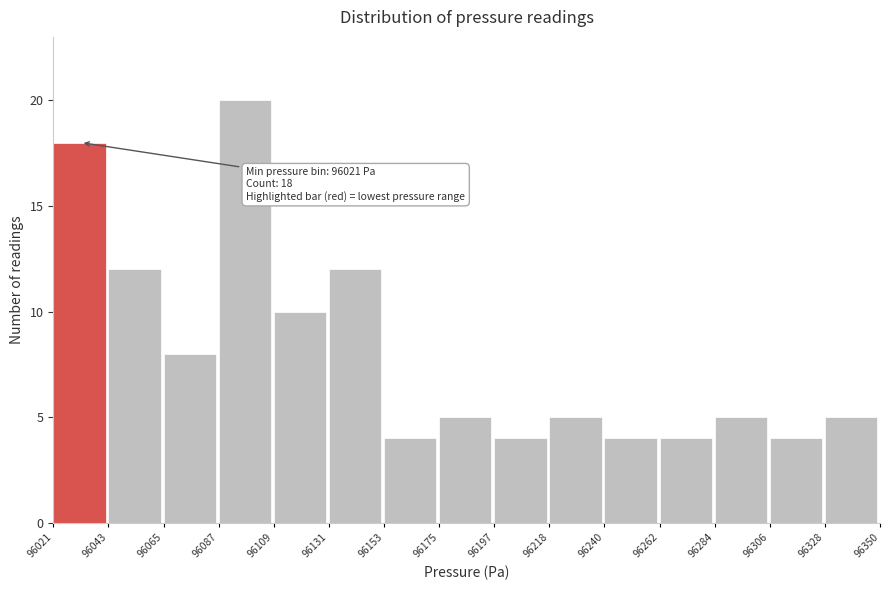

Over which range of the x-axis is the bar tallest?

96087 to 96109